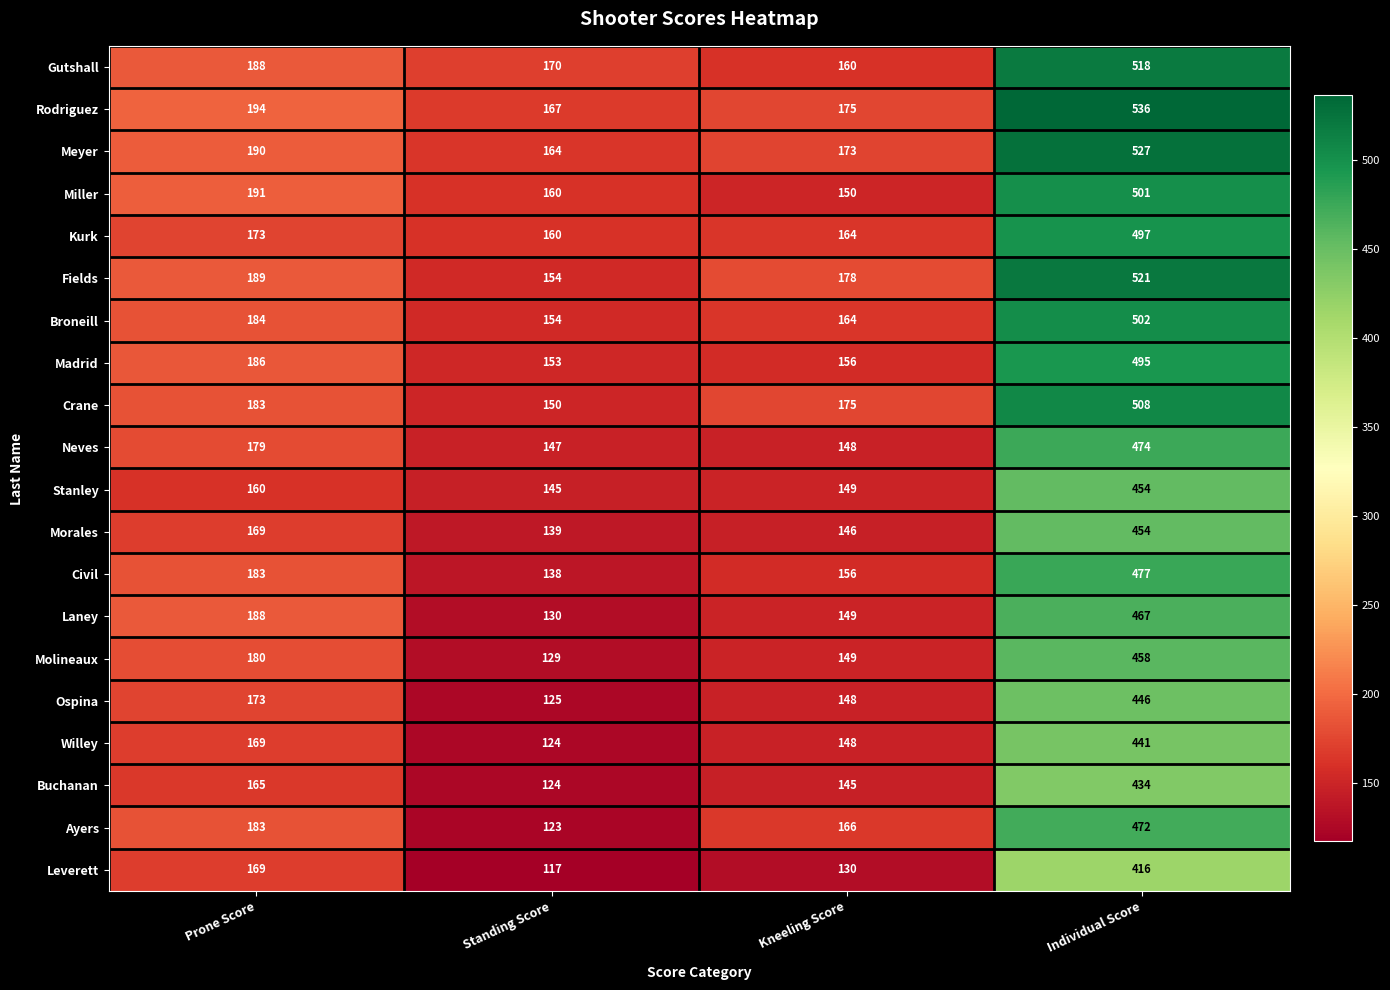

What is the sum of all Broneill values?

1004